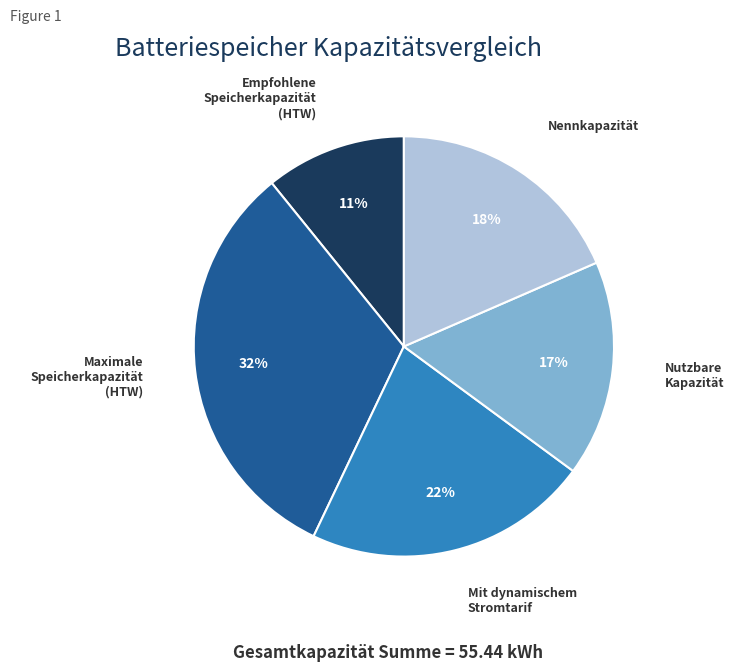

Does any single category account for the majority?

No